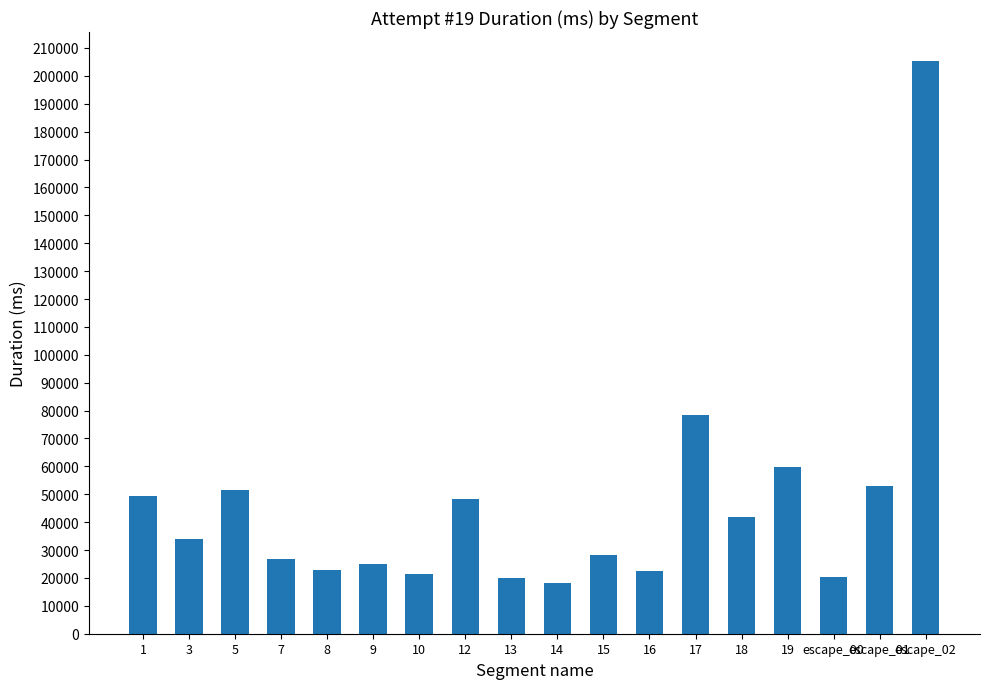

How many bars are there in total?

18